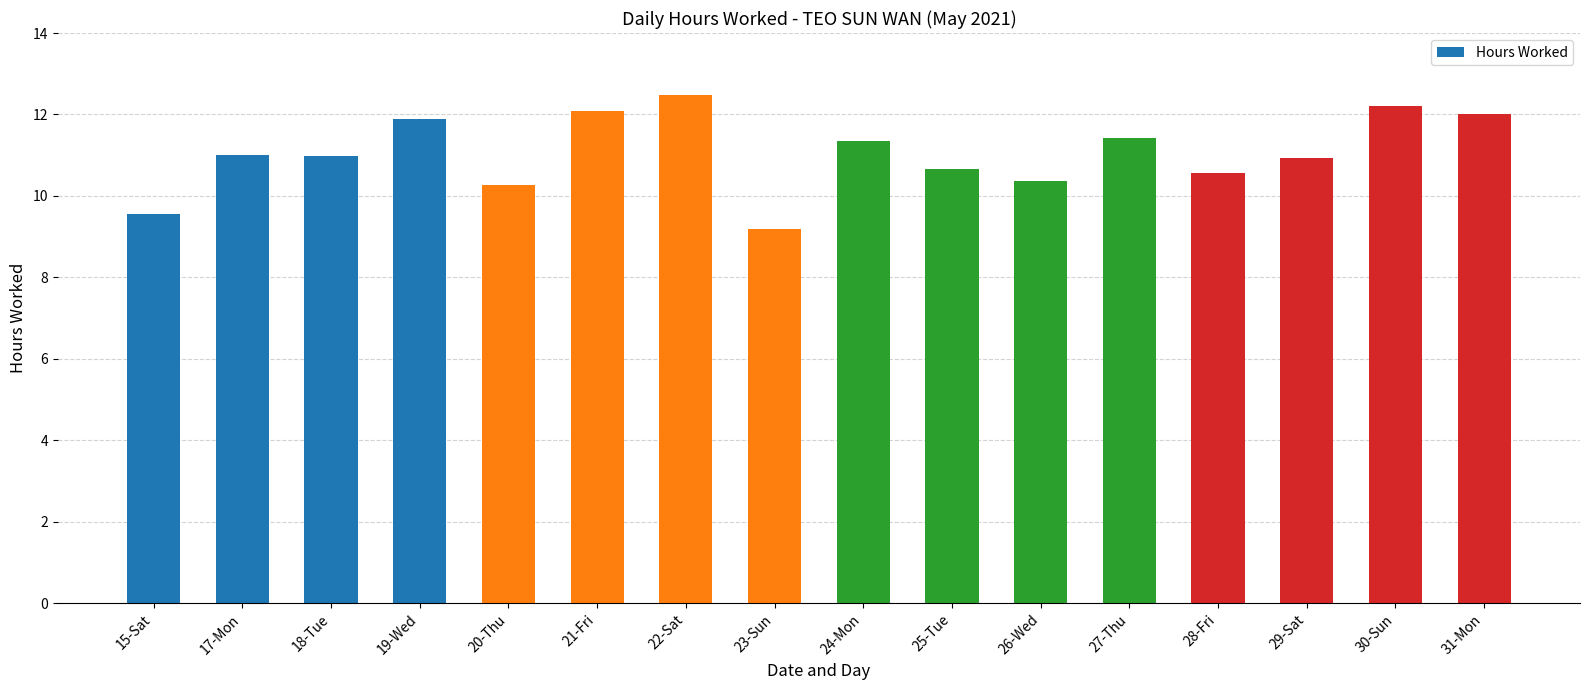

Which has a higher value, 31-Mon or 15-Sat?

31-Mon